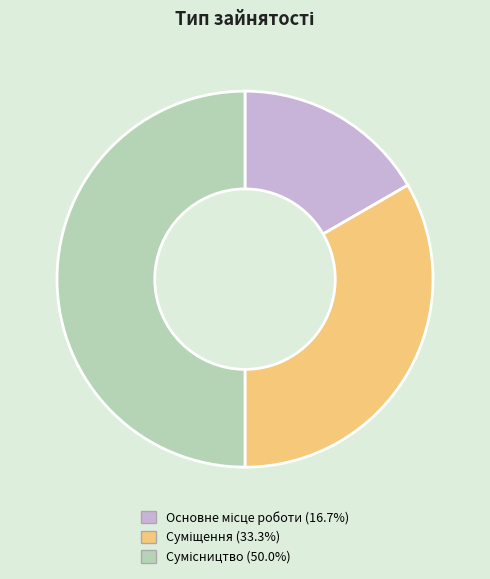

Which category has the biggest portion of the pie?

Сумісництво